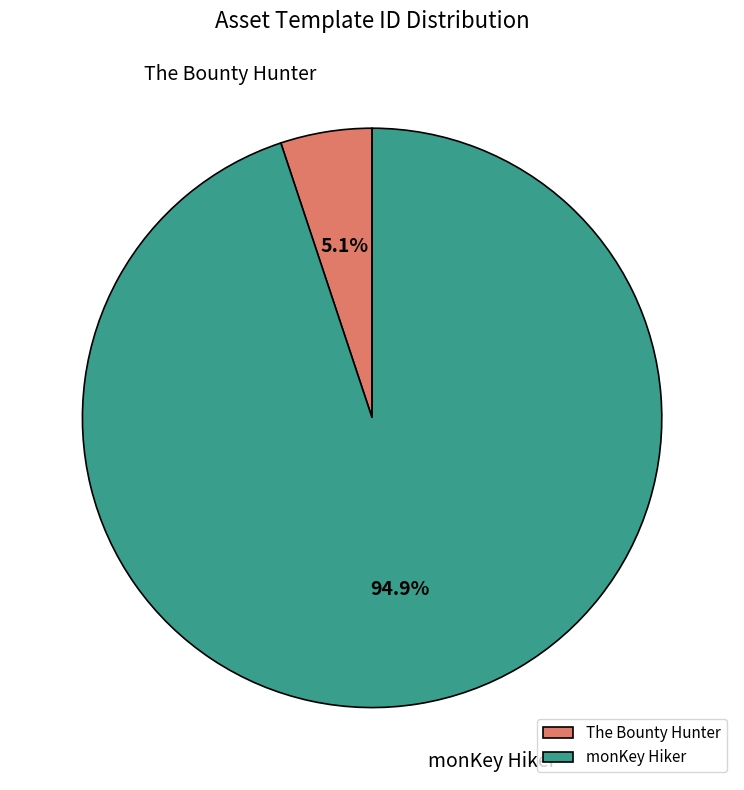

What percentage do The Bounty Hunter and monKey Hiker together represent?

100.0%